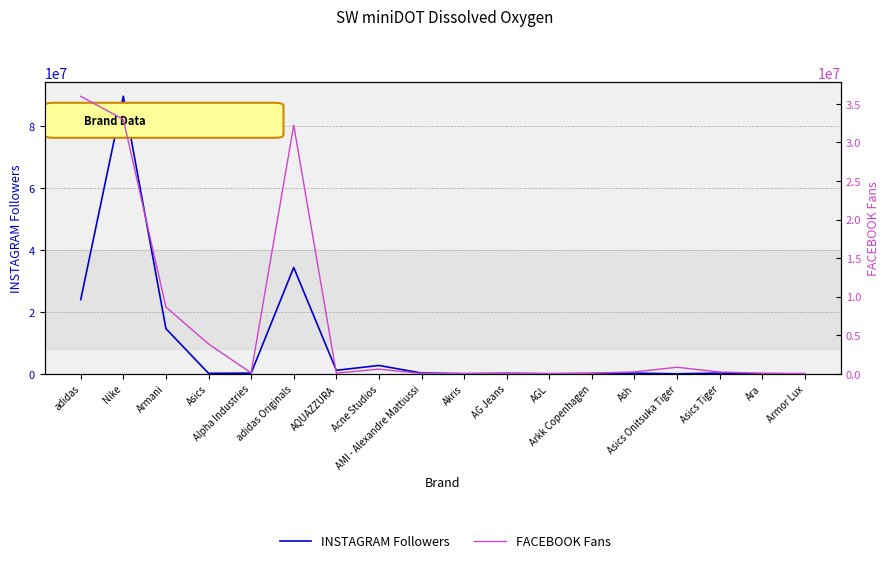

The INSTAGRAM Followers series shows 87759 at Akris. True or false?

False